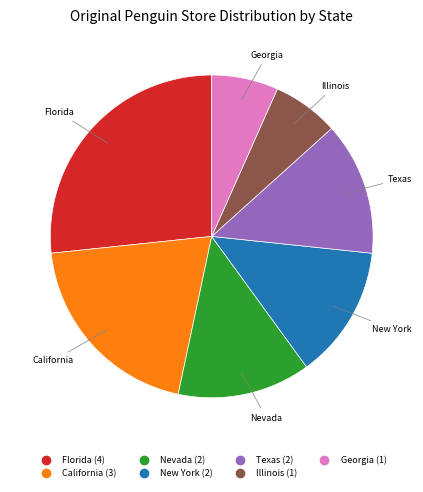

Does any single category account for the majority?

No